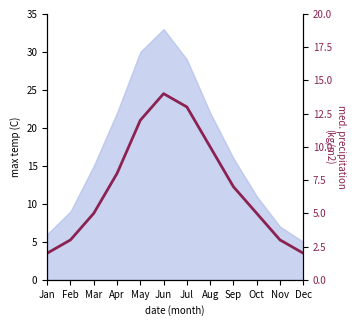

The value at Feb is 3. True or false?

True